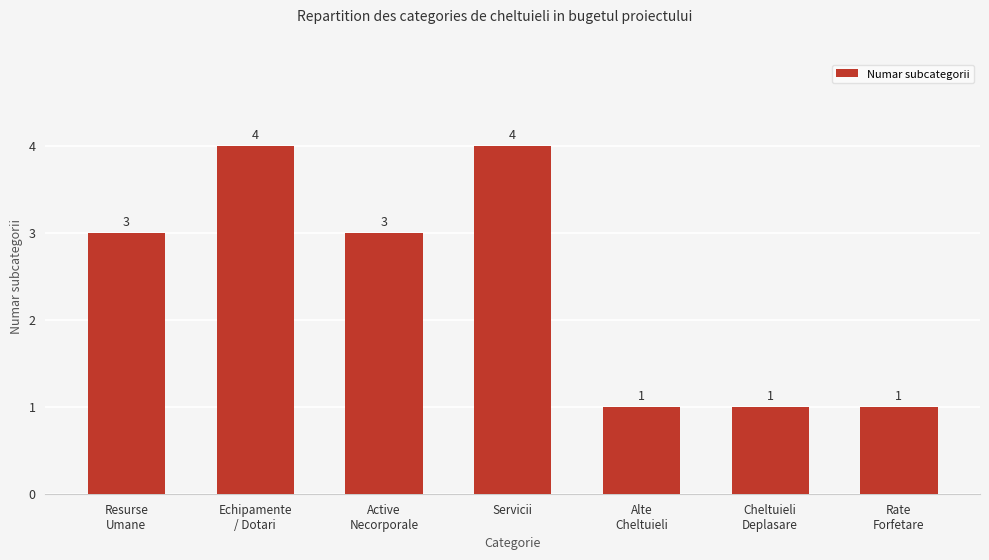

What is the value of the 6th bar from the left?

1